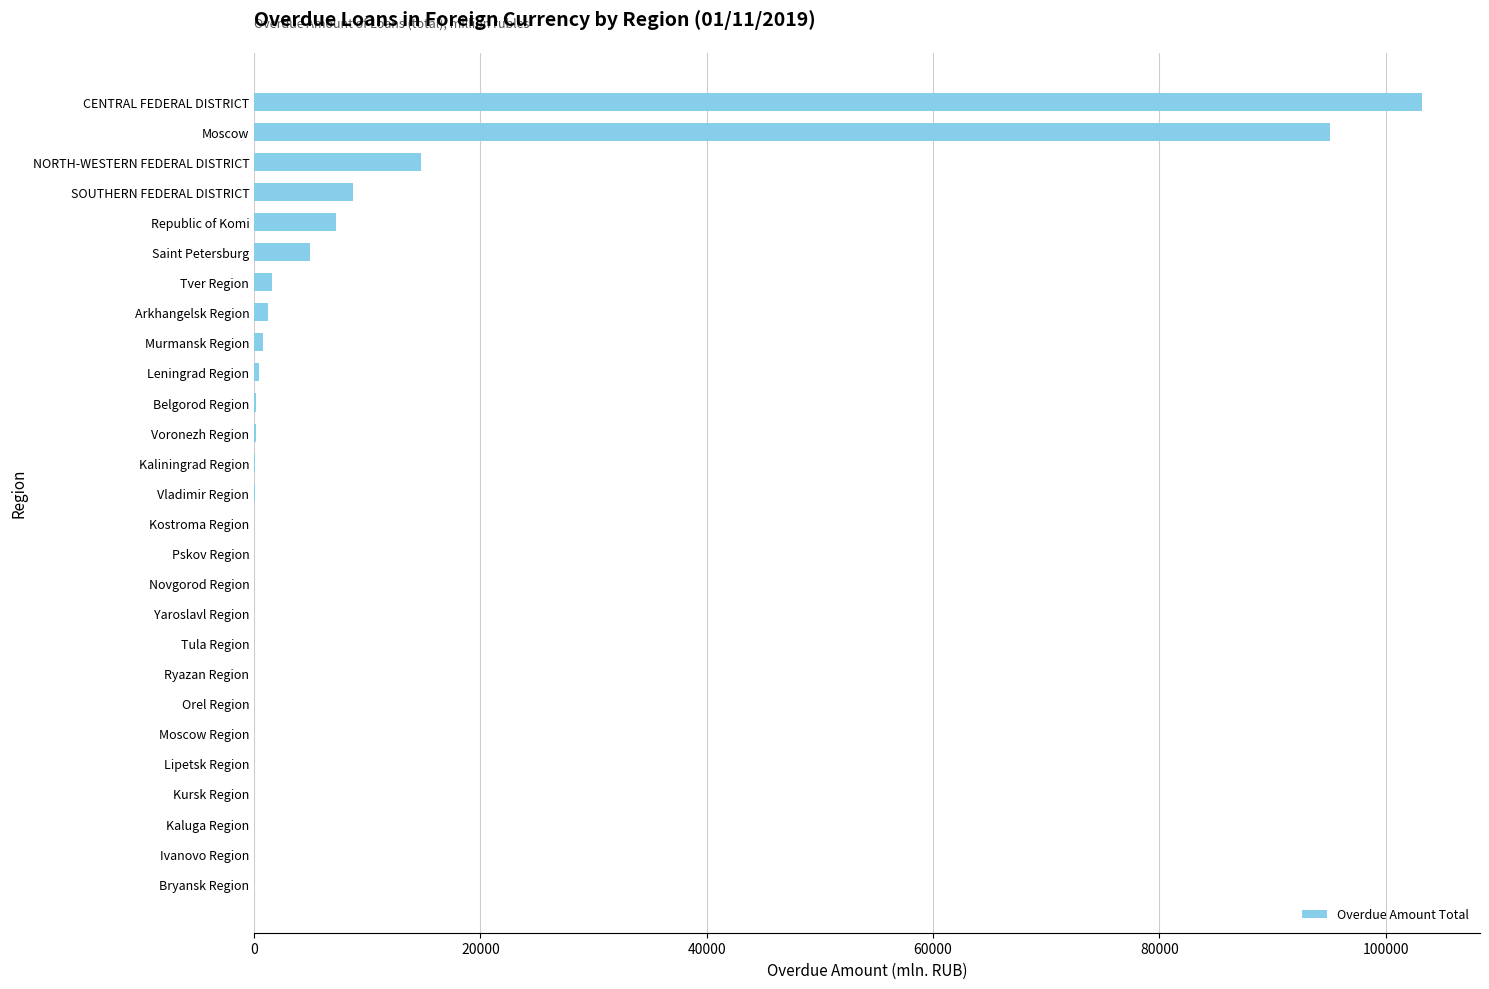

Where is the data nearest to the value 51589?

NORTH-WESTERN FEDERAL DISTRICT